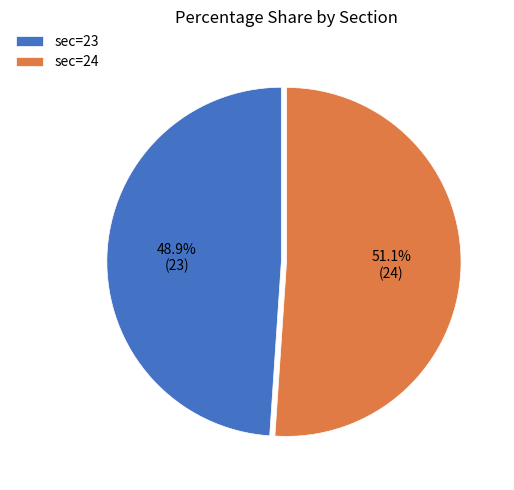

To the nearest percent, what is the combined percentage of sec=24 and sec=23?

100%